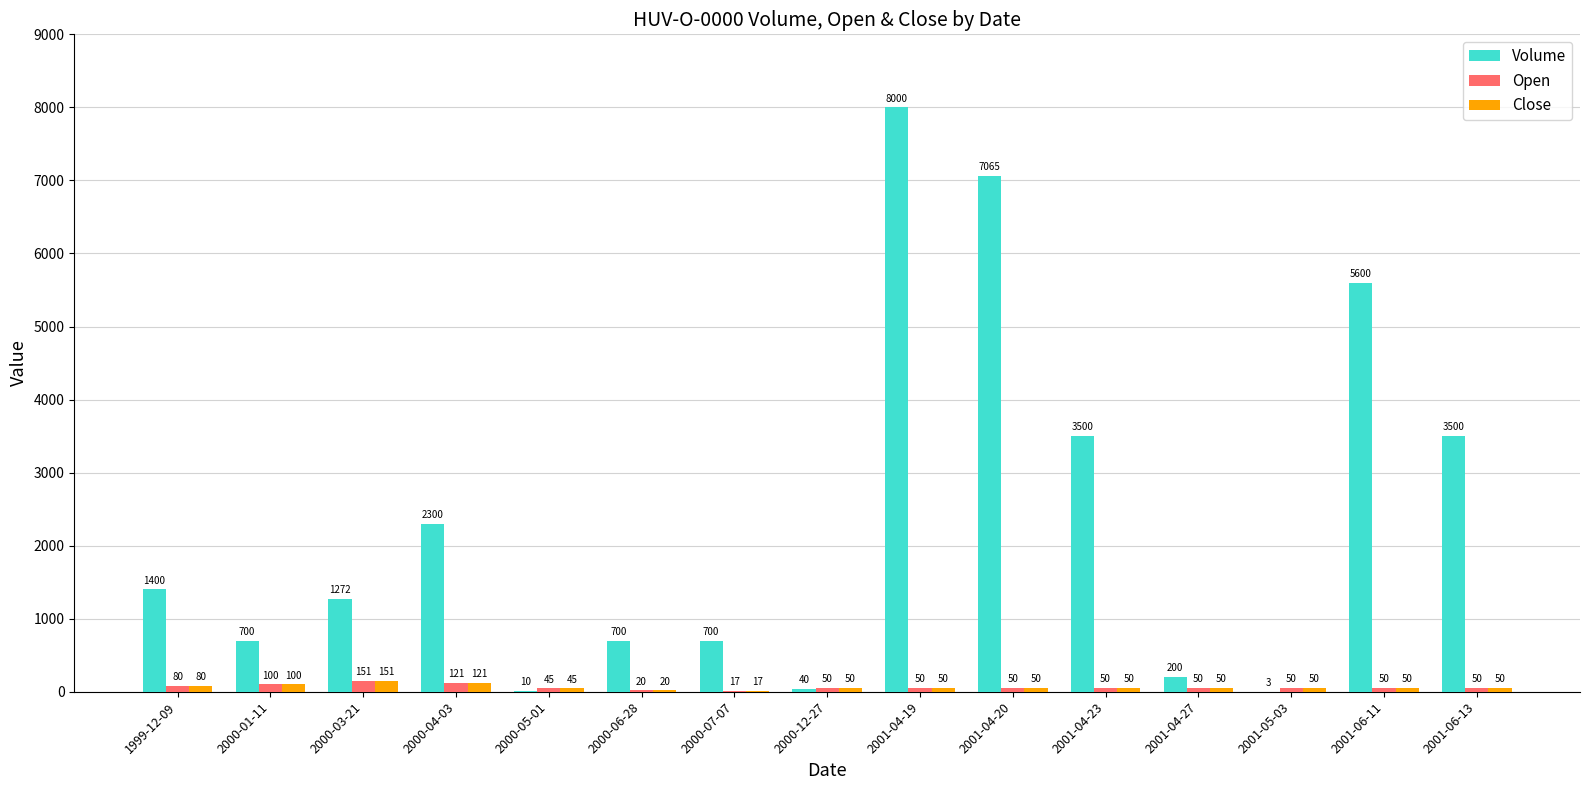

What is the approximate value of Volume at 2000-01-11?

700